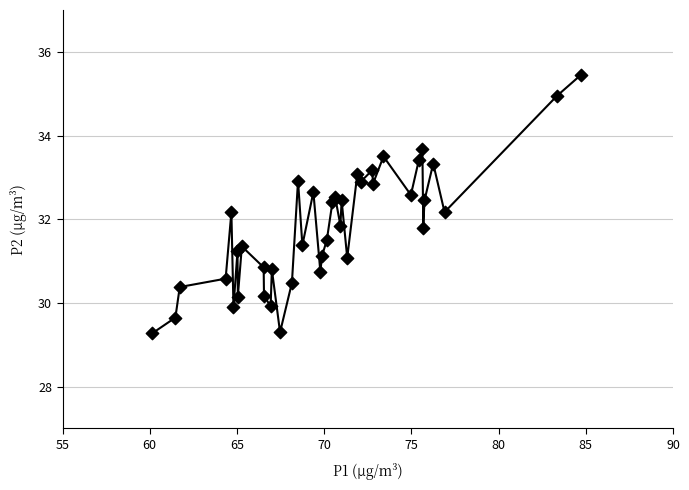

What is the range of Y values (max minus min)?

6.2